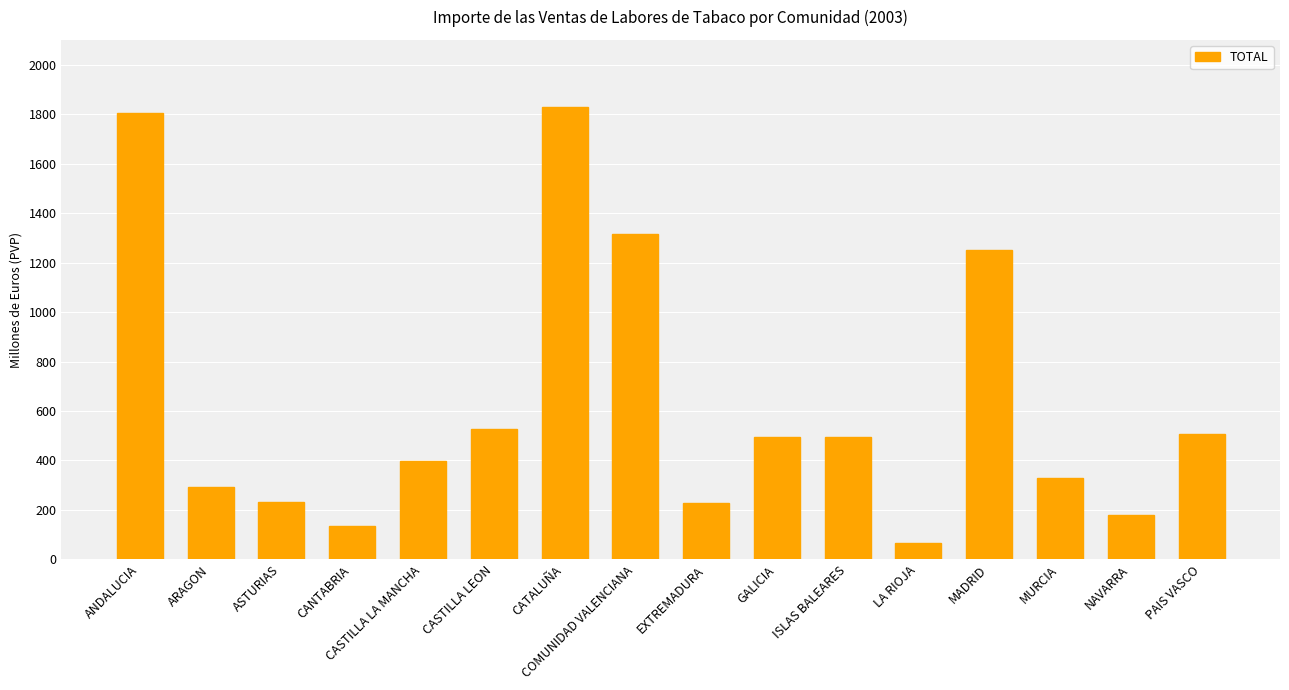

Which category has the lowest value across all series?

LA RIOJA